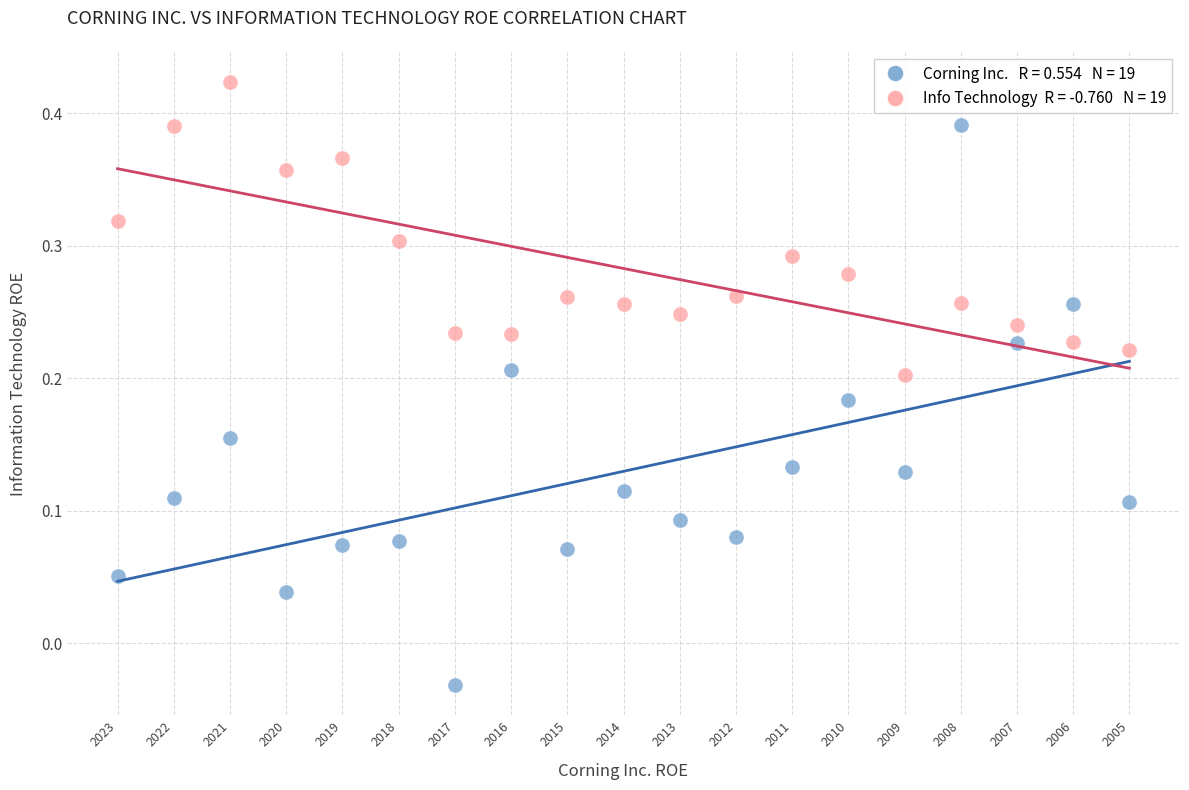

Across all data points, what is the range of Y values (max minus min)?

0.5